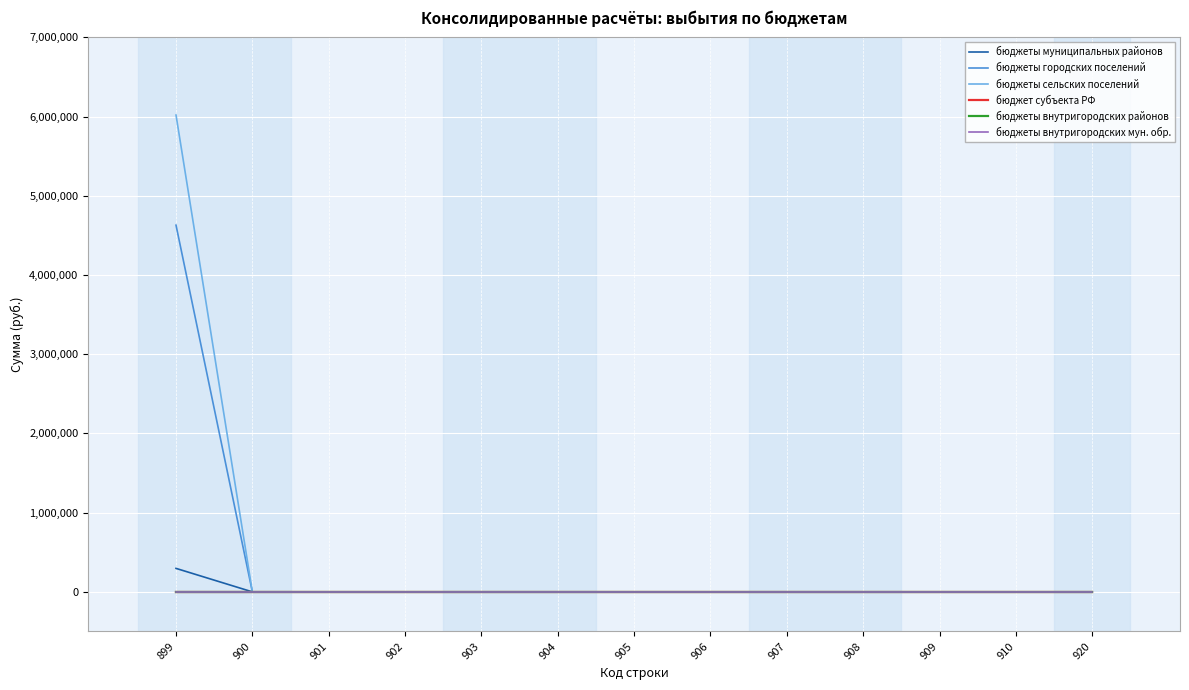

Does the chart display data point markers on the line(s)?

No